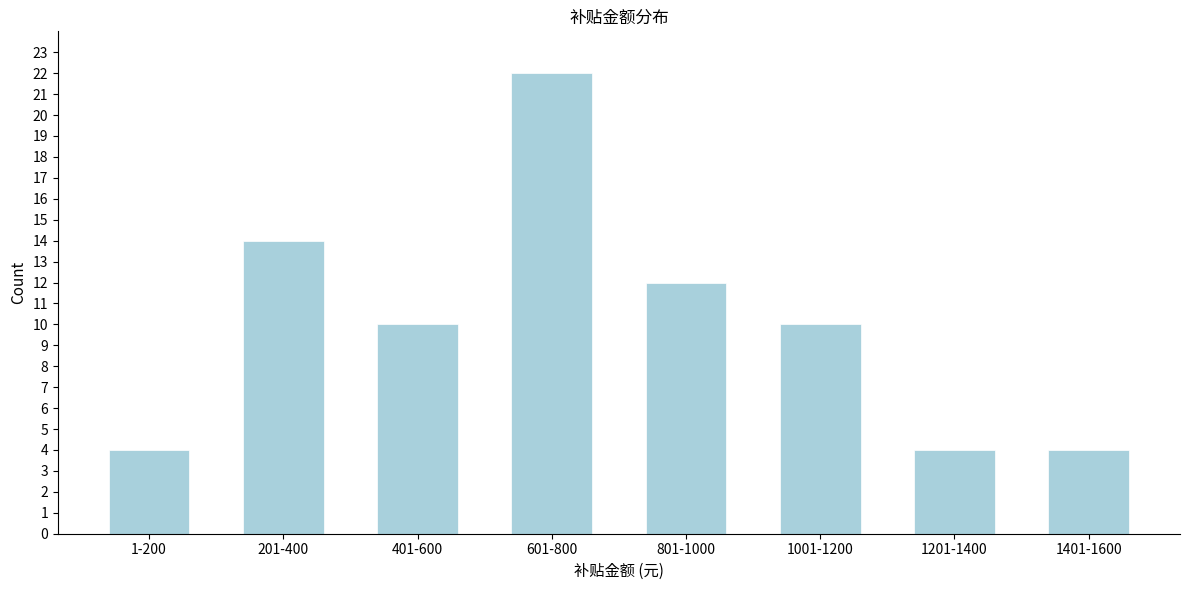

Reading right to left, list all the values displayed in this chart.

1401-1600=4	1201-1400=4	1001-1200=10	801-1000=12	601-800=22	401-600=10	201-400=14	1-200=4